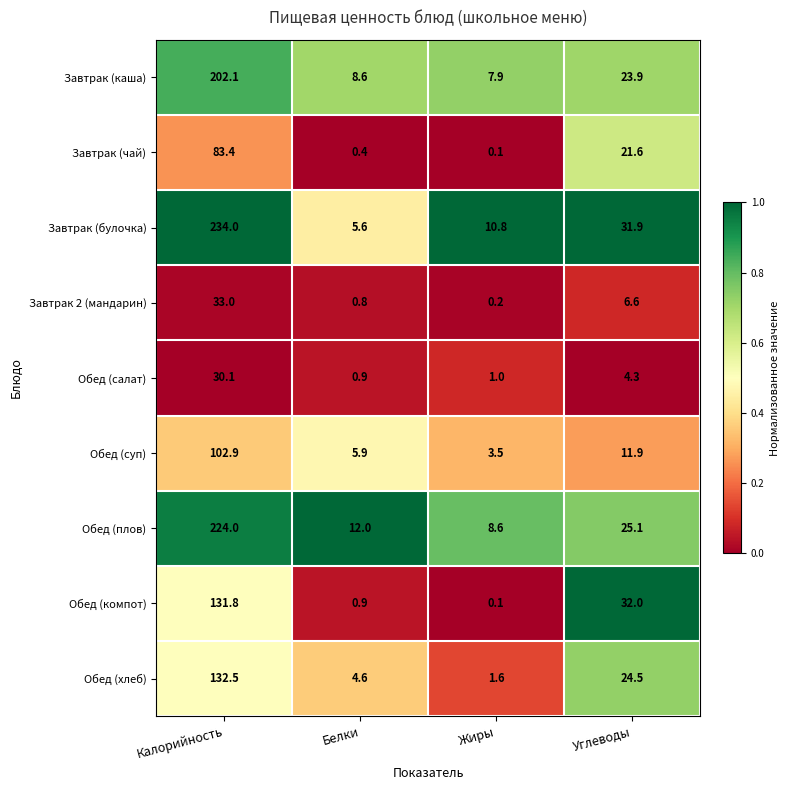

The Обед (суп) series shows 11.9 at Углеводы. True or false?

True